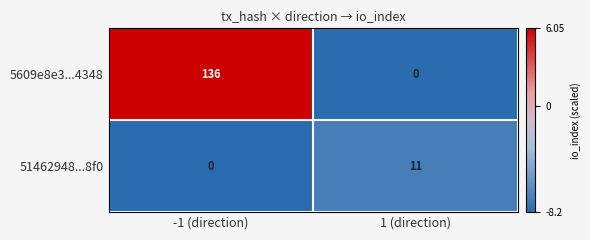

How many values in the 51462948...8f0 series are below 11?

1